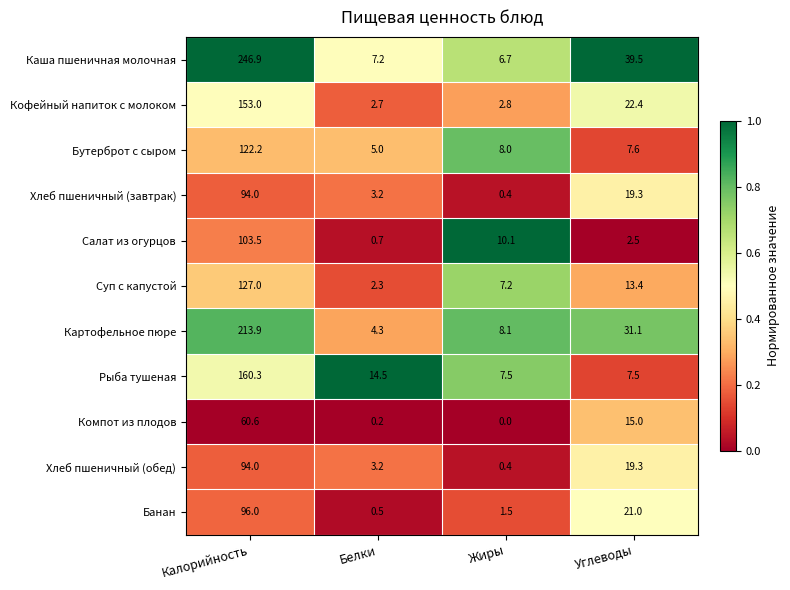

Rank the categories by Кофейный напиток с молоком value from lowest to highest.

Белки, Жиры, Углеводы, Калорийность